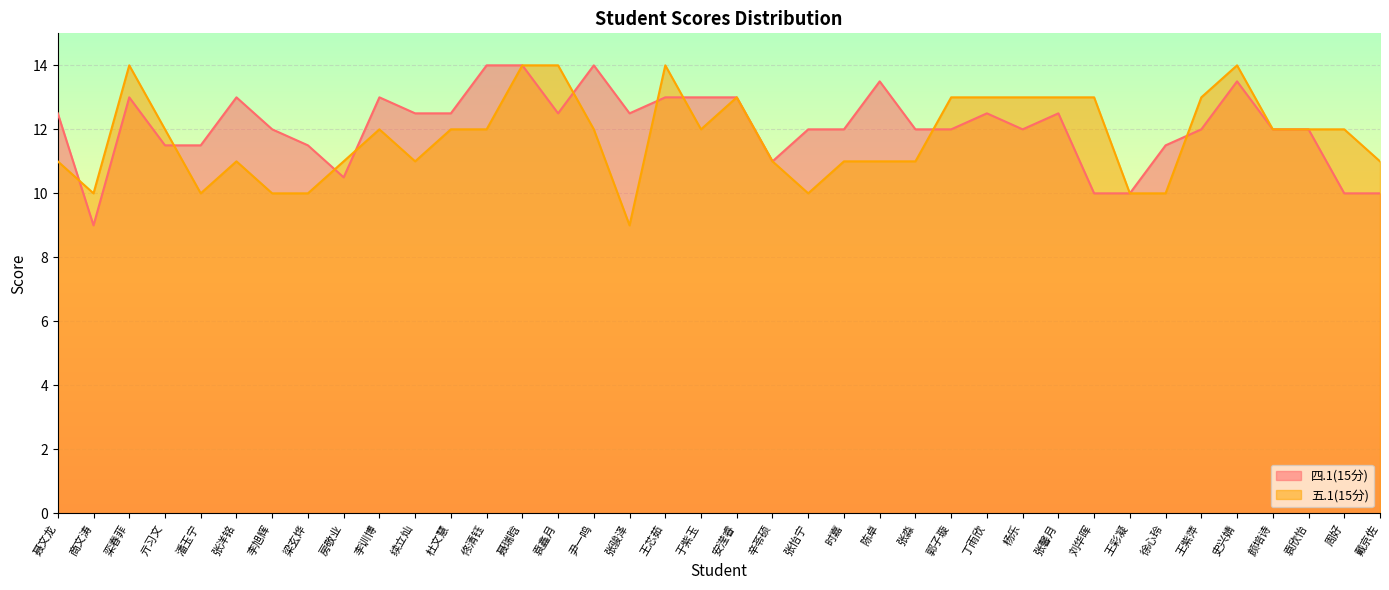

Is it true that 五.1(15分) equals 8.4 at 亓习文?

False